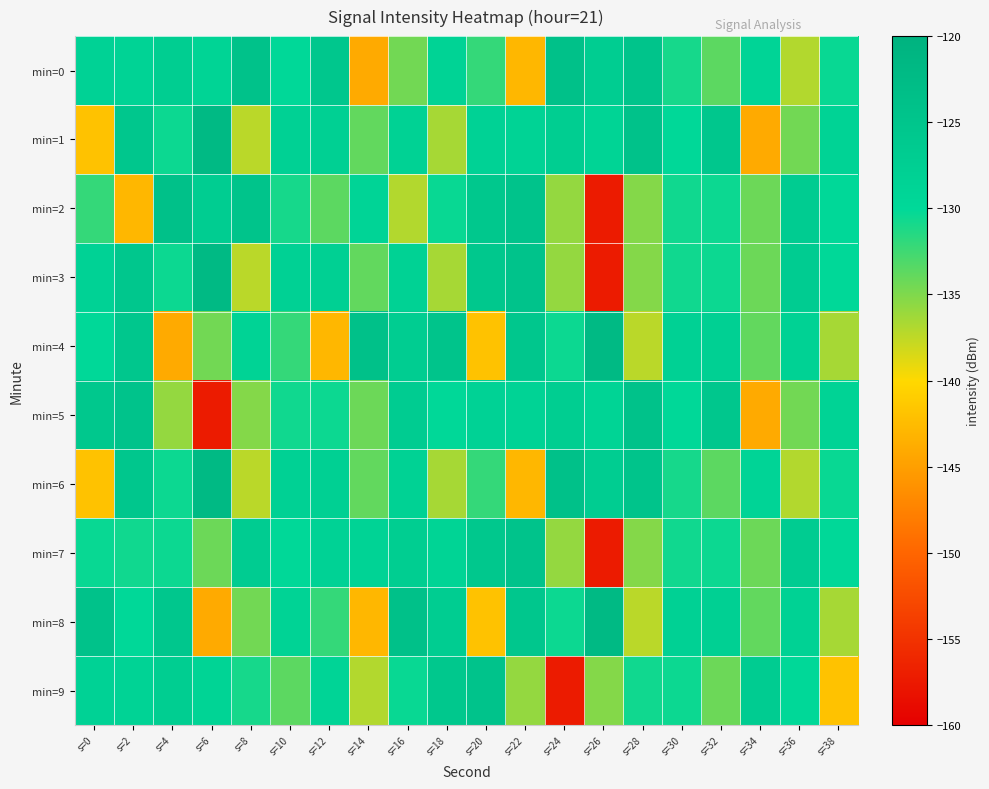

List the series in order of their peak value, lowest first.

min=7, min=9, min=5, min=0, min=2, min=1, min=3, min=4, min=6, min=8